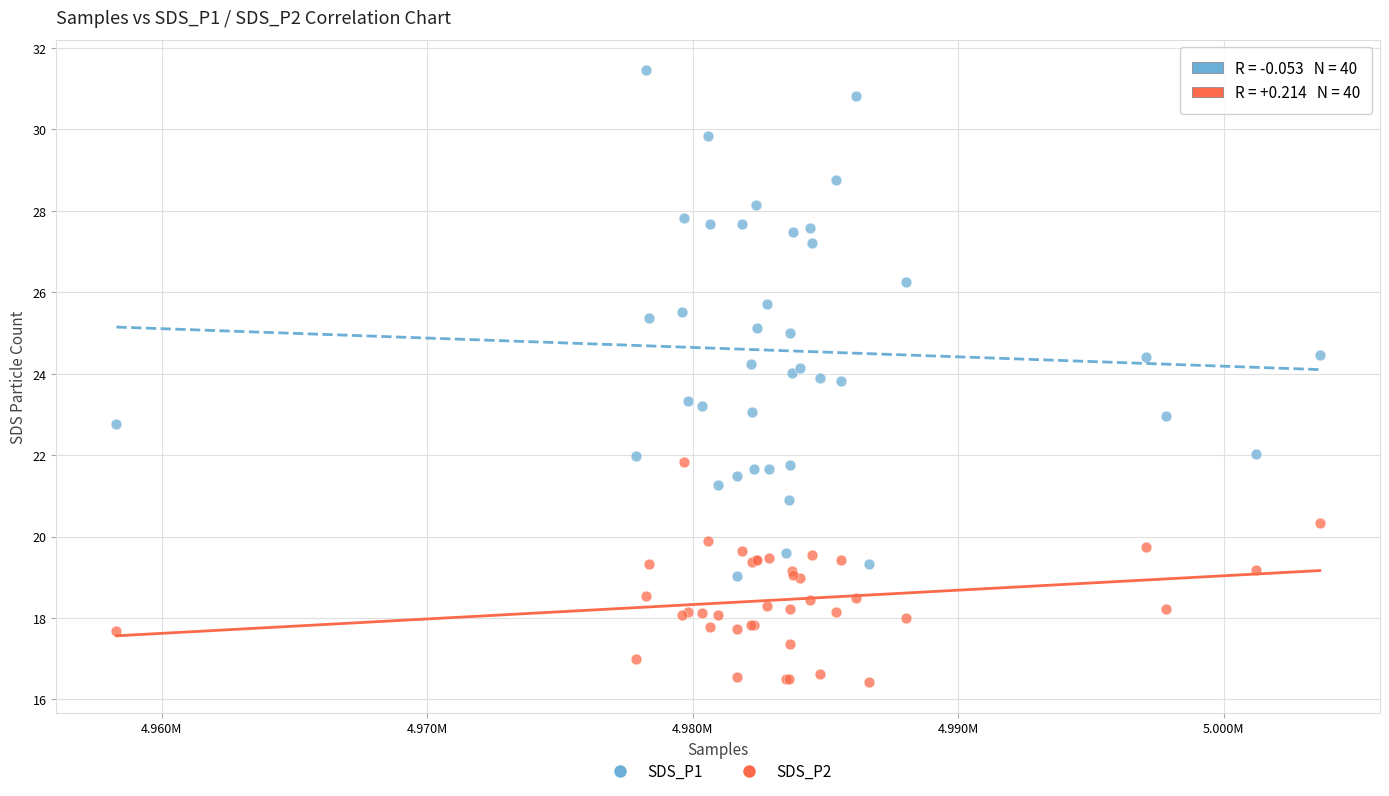

What are all the series names shown in the legend?

SDS_P1, SDS_P2